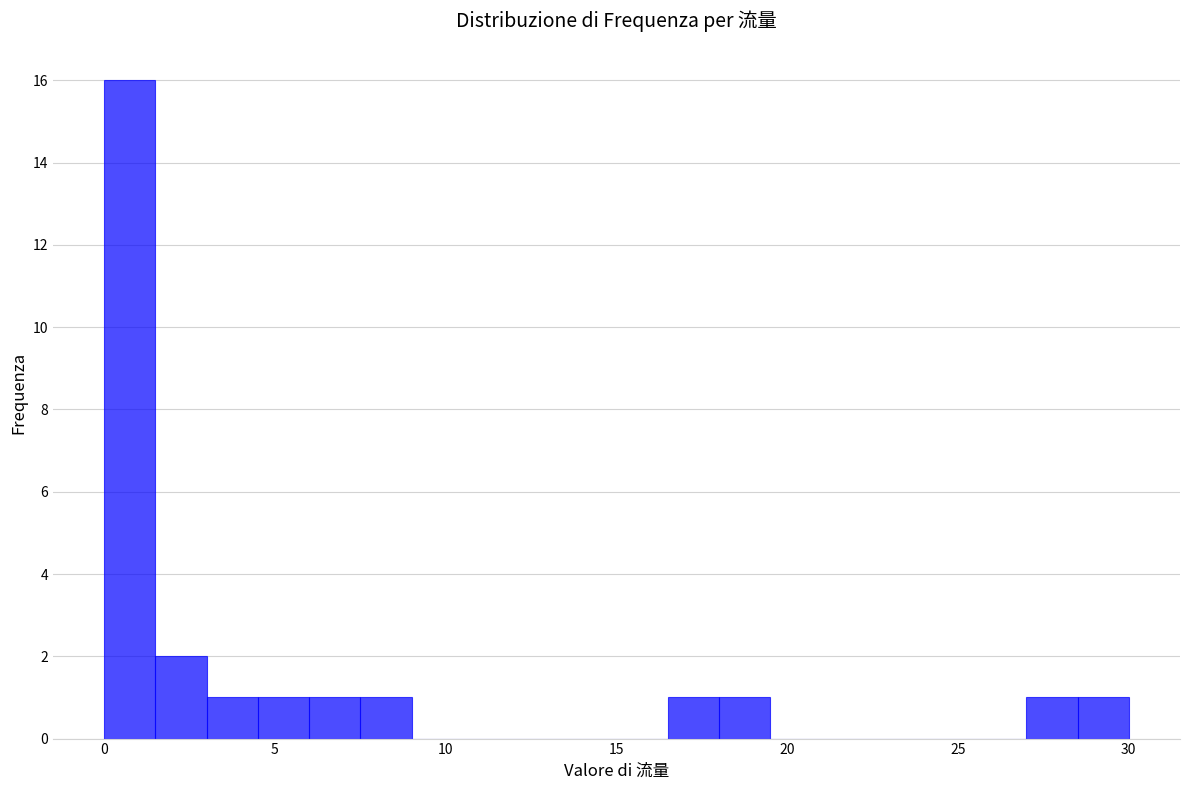

Read against the x-axis, roughly where is the centre of the tallest bar?

1.0